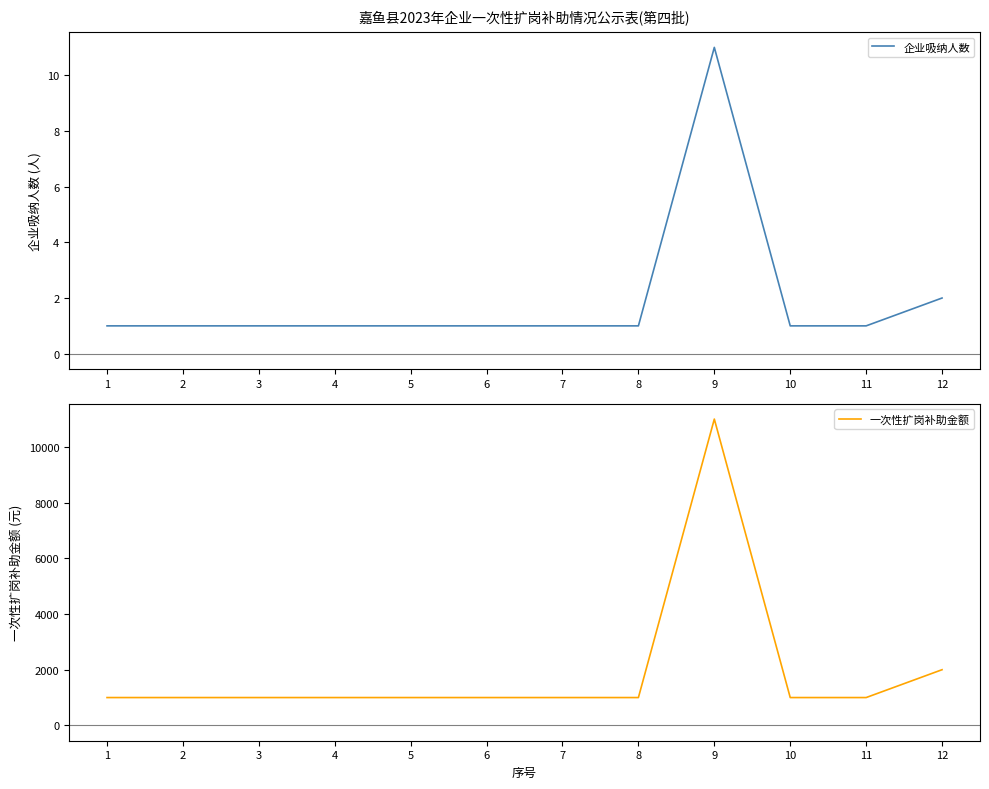

True or false: 一次性扩岗补助金额 and 企业吸纳人数 cross at least once.

False